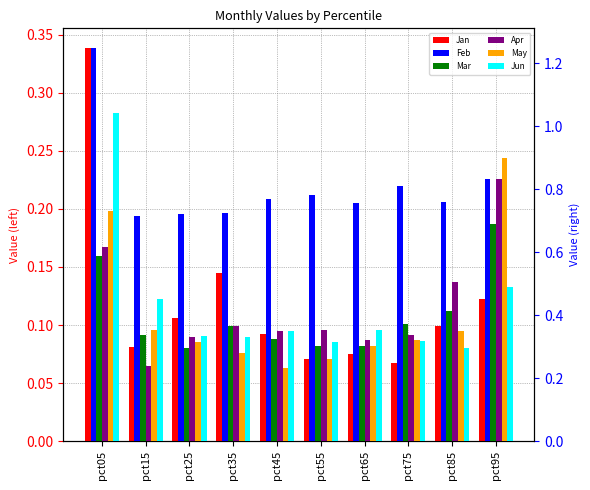

What are all the series names shown in the legend?

Jan, Feb, Mar, Apr, May, Jun